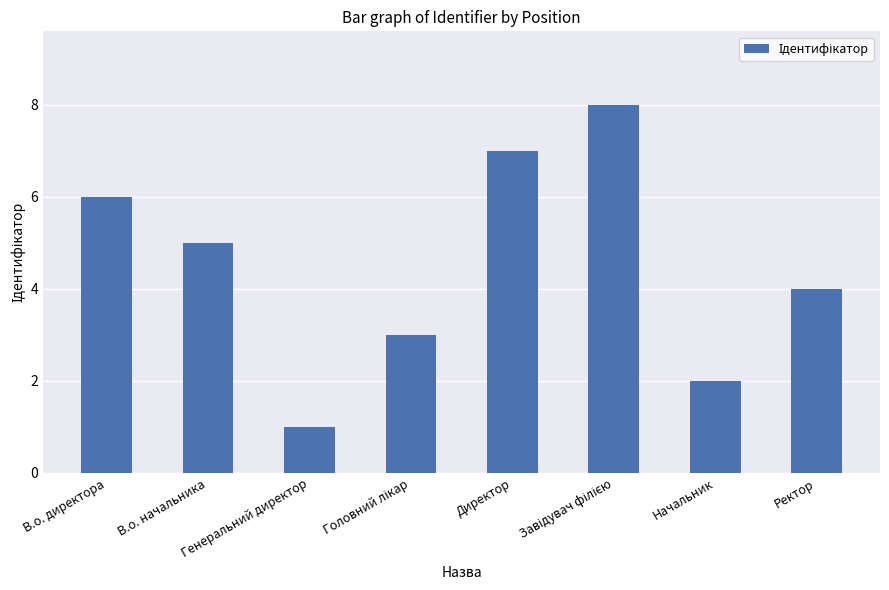

How many distinct data groups are displayed?

1